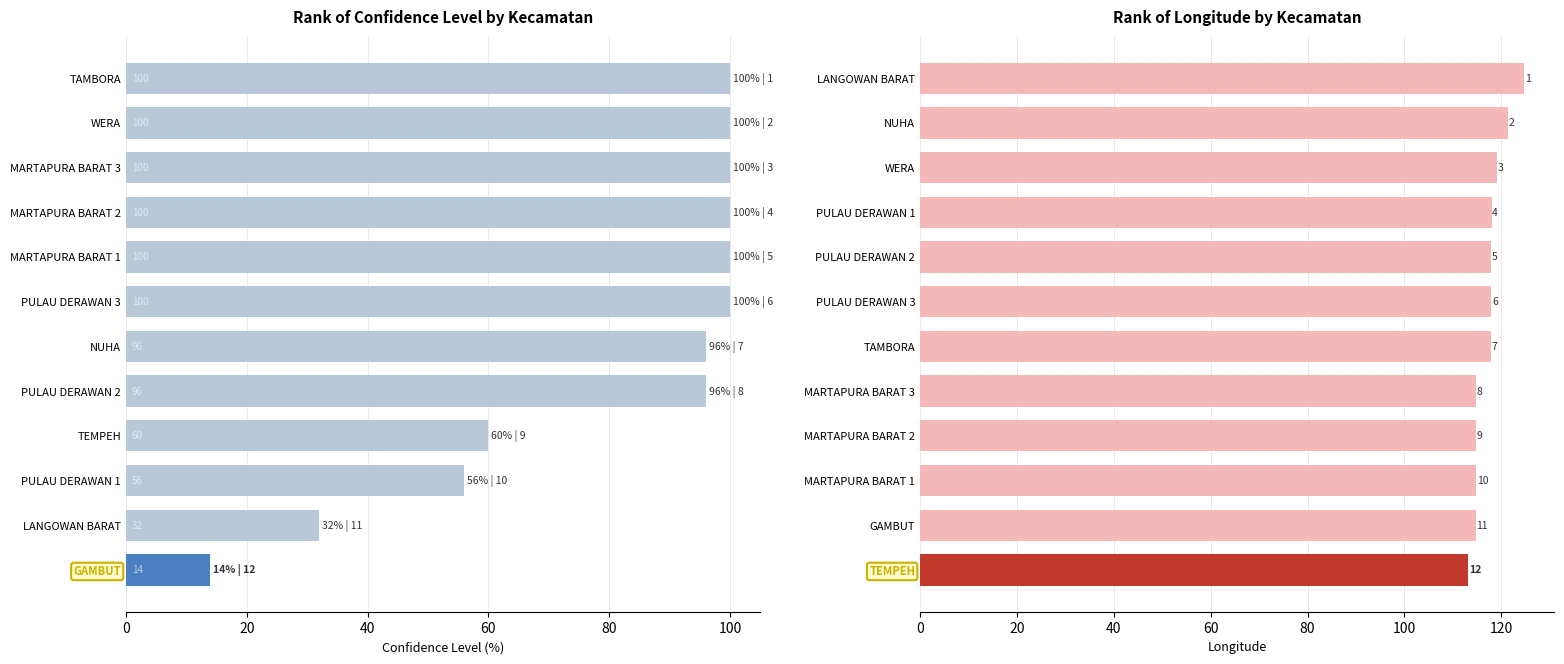

Is the value of Lintang at 120 greater than the value of Tingkat Kepercayaan(%) at 8?

Yes